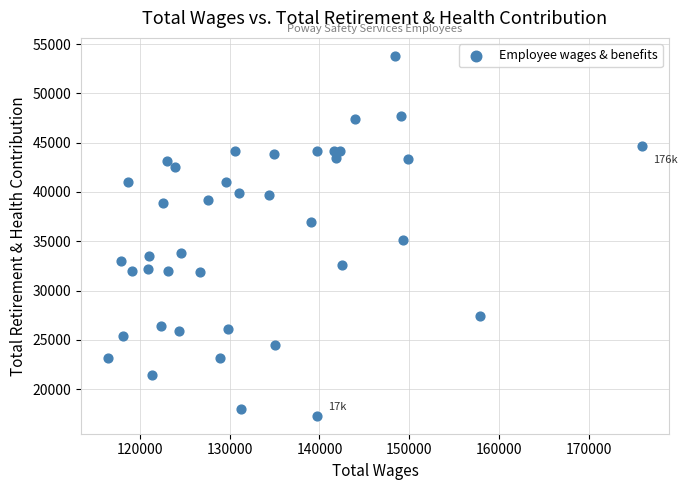

What is the range of X values (max minus min)?

59583